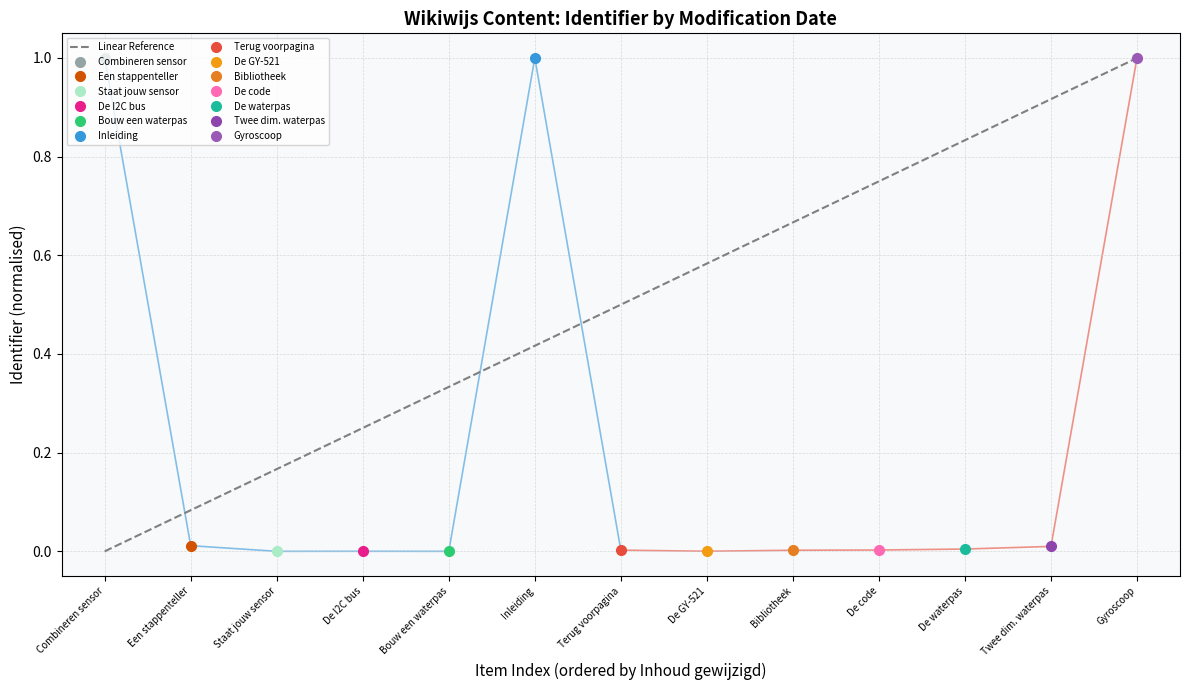

The value at Combineren sensor is 1. True or false?

False